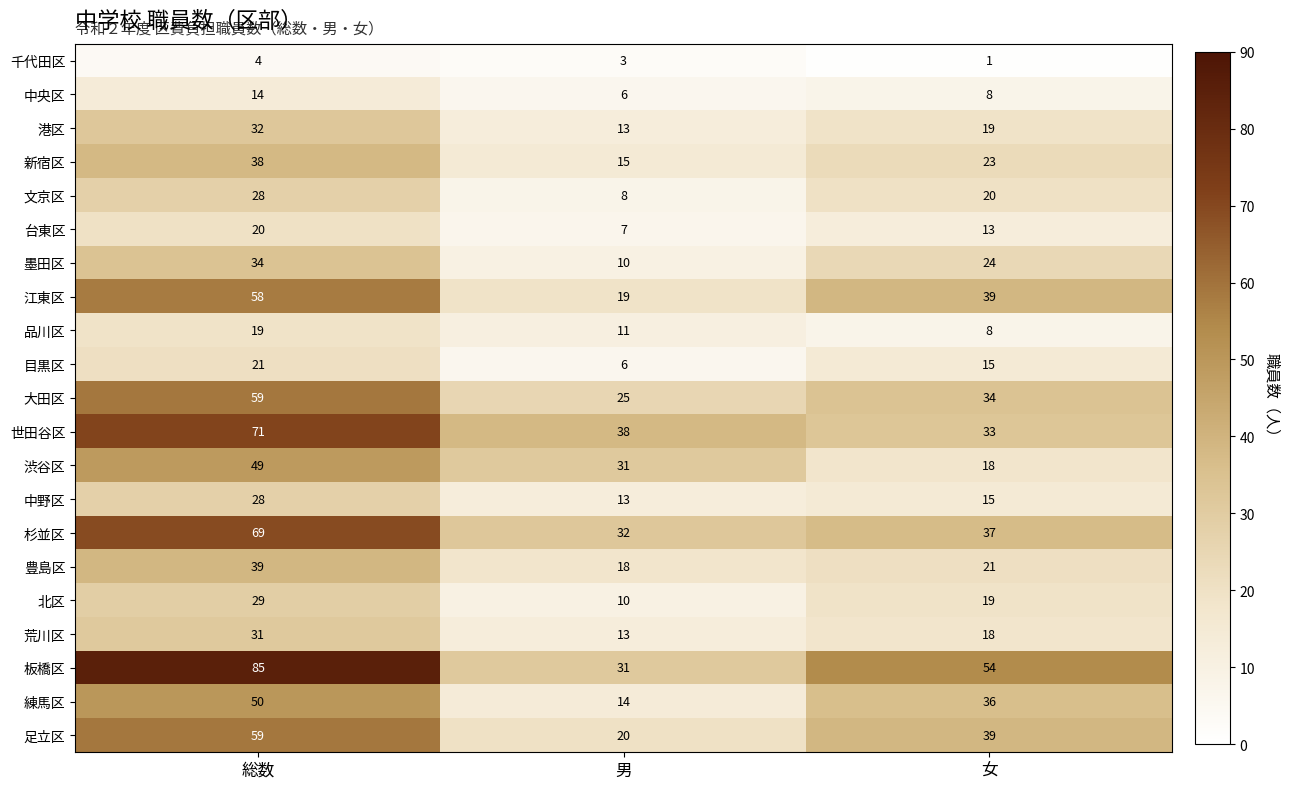

What is the spread (max minus min) of values at 総数?

81